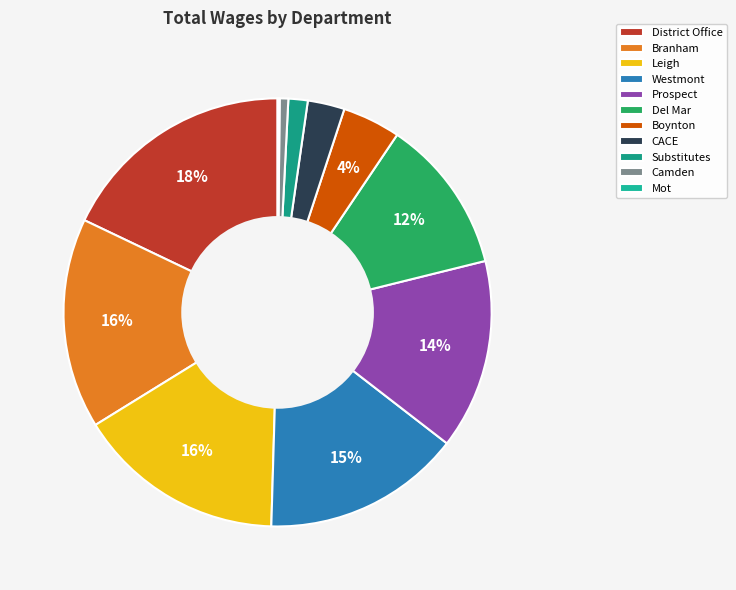

To the nearest percent, what portion does District Office represent?

18%